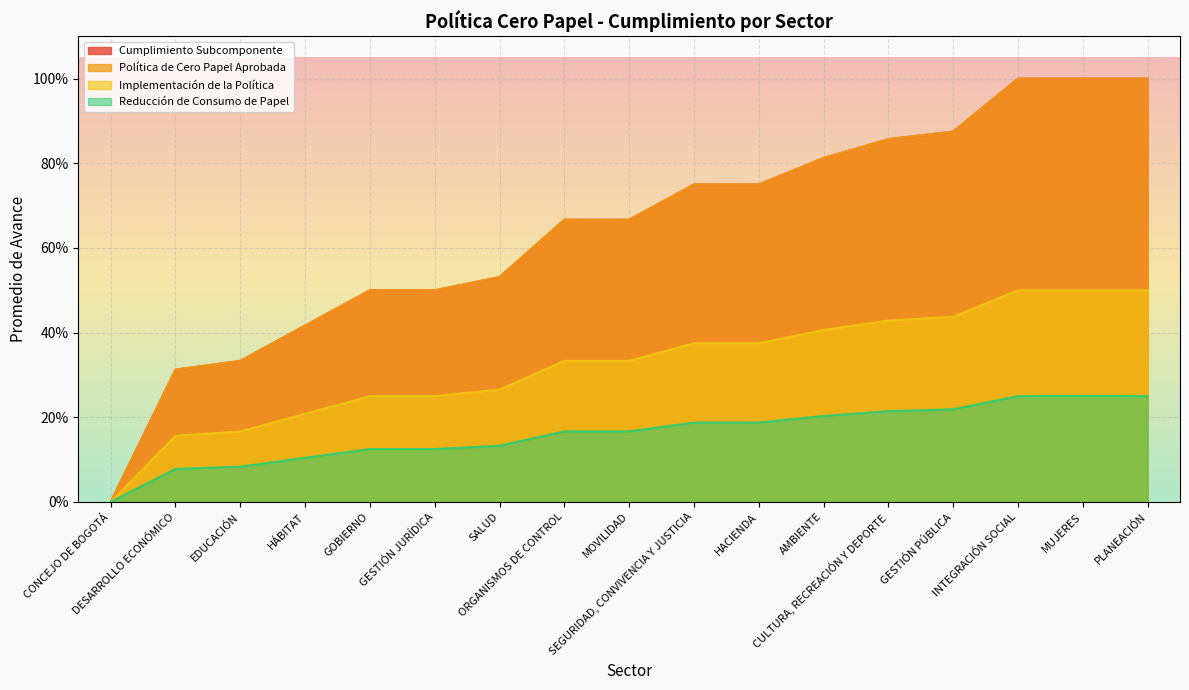

True or false: Implementación de la Política and Reducción de Consumo de Papel intersect in this chart.

False